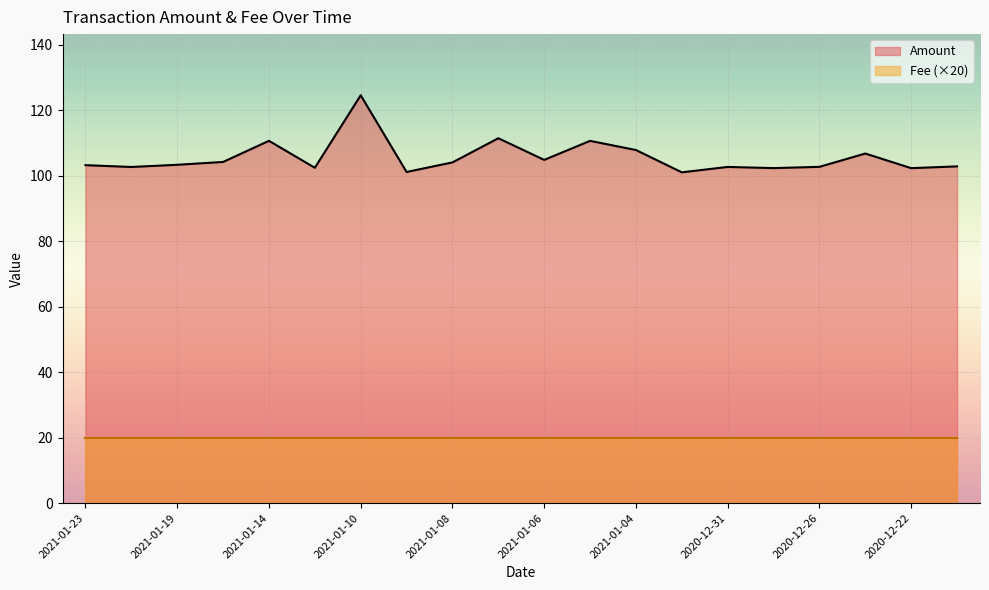

True or false: the data shows 124.6 at 2021-01-10.

True